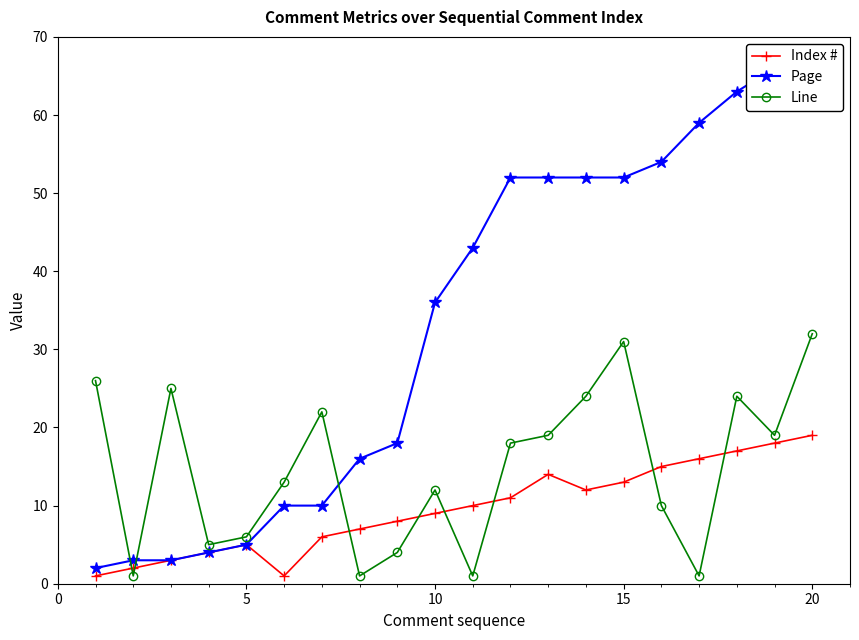

How many data points in Page are less than 43?

10